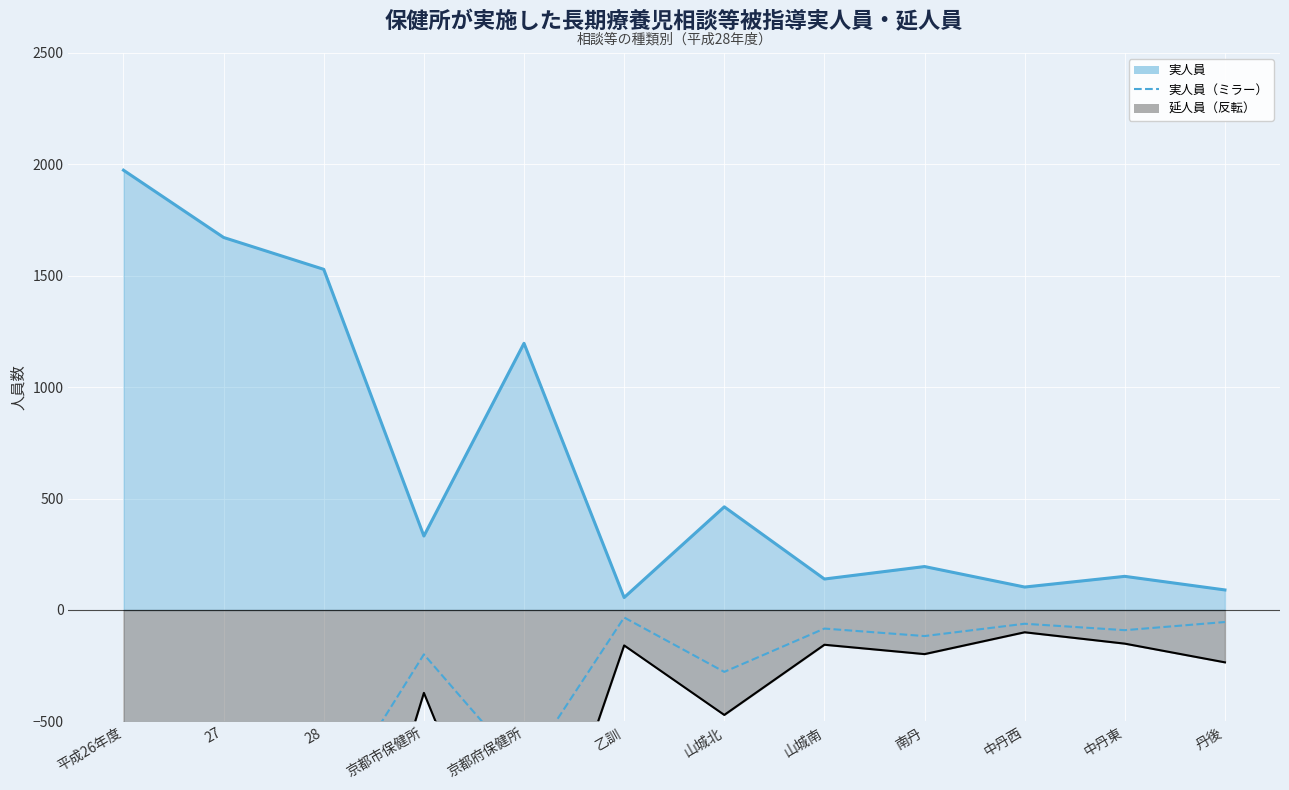

At which category does the data reach its first local valley?

京都府保健所